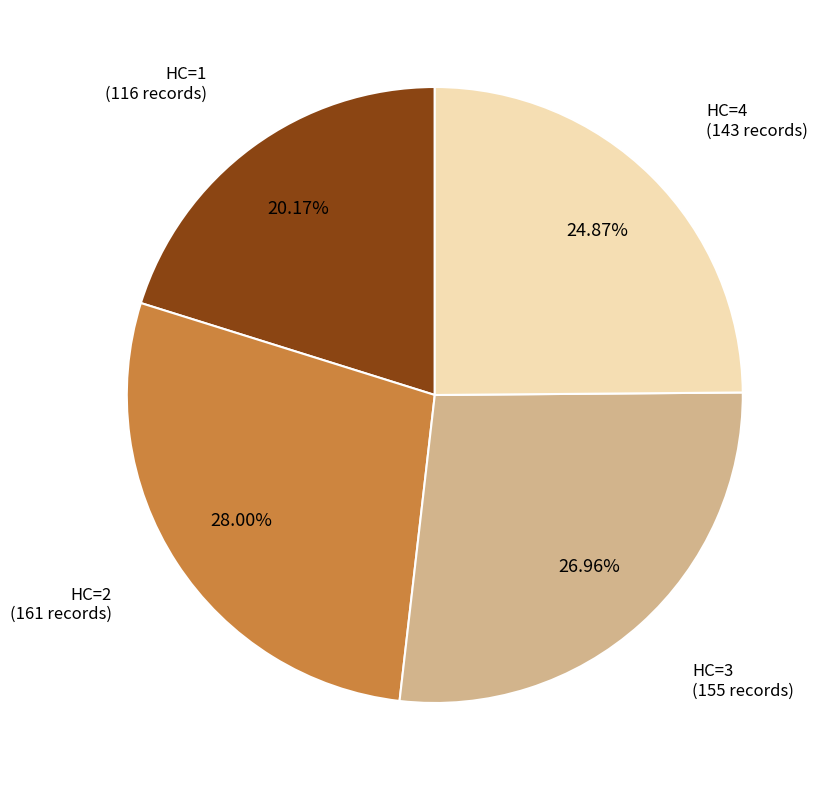

Does any single category account for the majority?

No